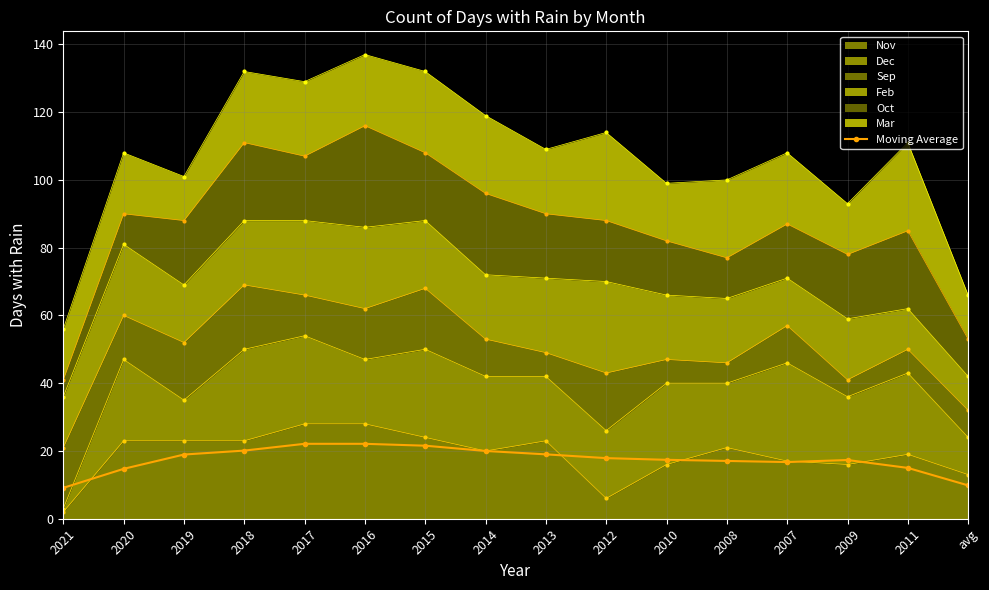

What is the ratio of the value at 2021 to the value at 2018?

0.5